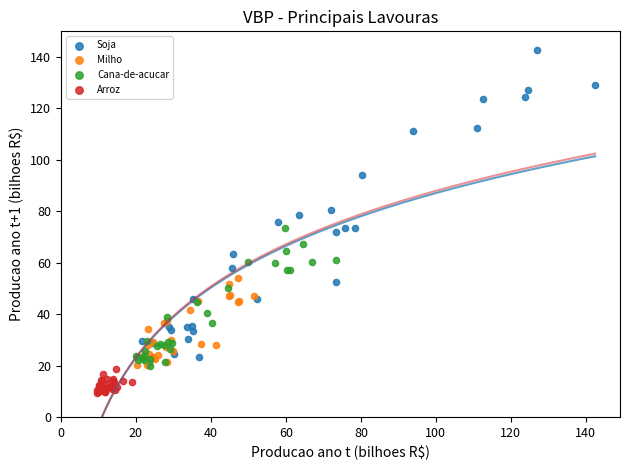

Which series contains the lowest Y value?

Arroz